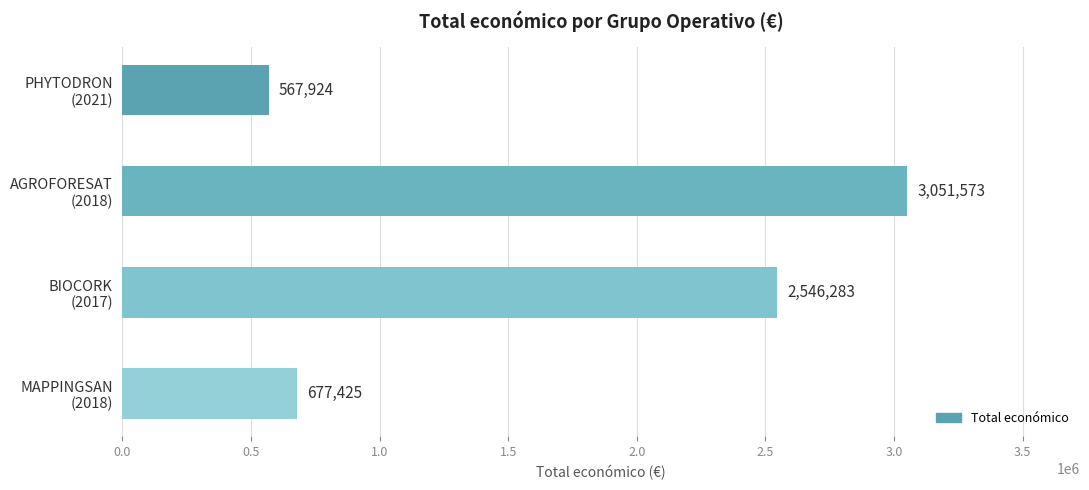

Reading bottom to top, transcribe all the data shown in this chart.

677425	2546283	3051573	567924